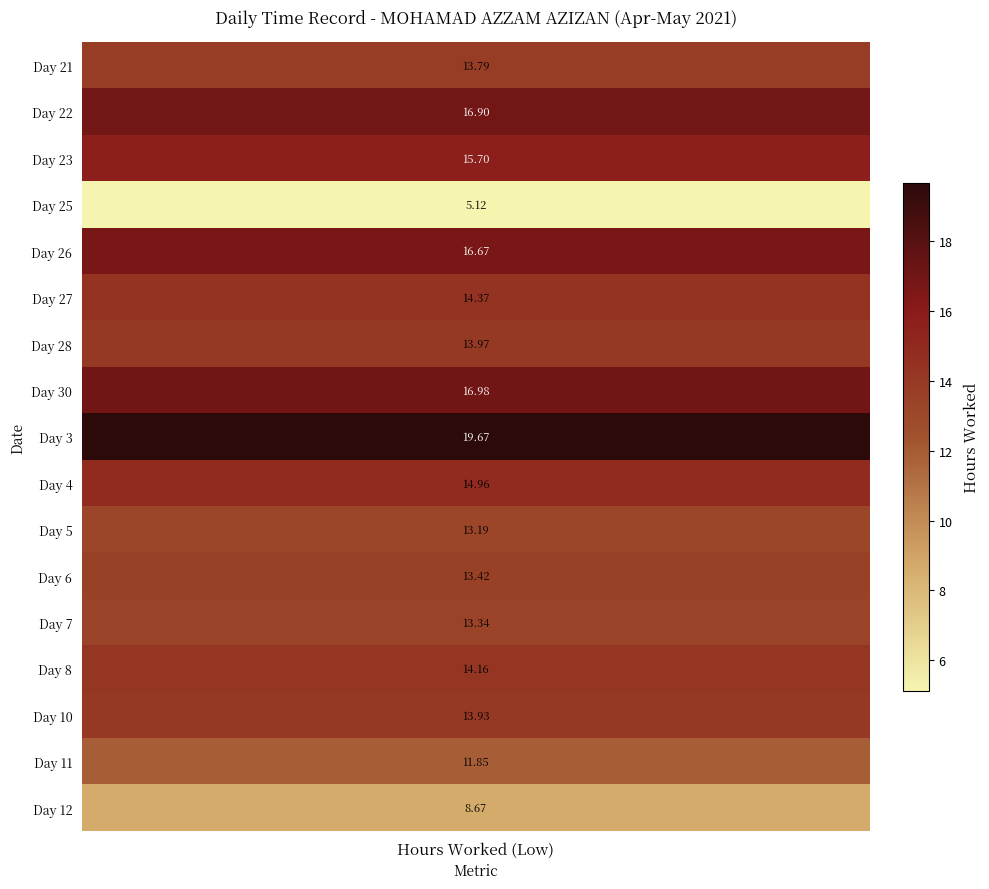

How many values in 10 are above zero?

1